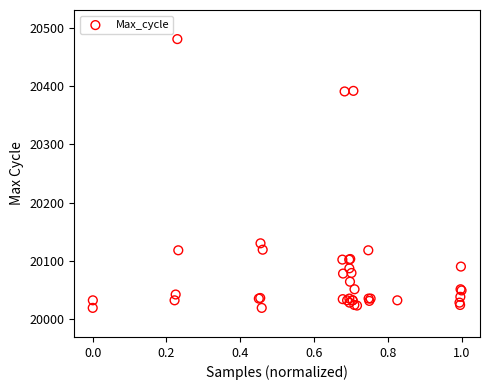

What Y value in the scatter plot is closest to 20250?

20130